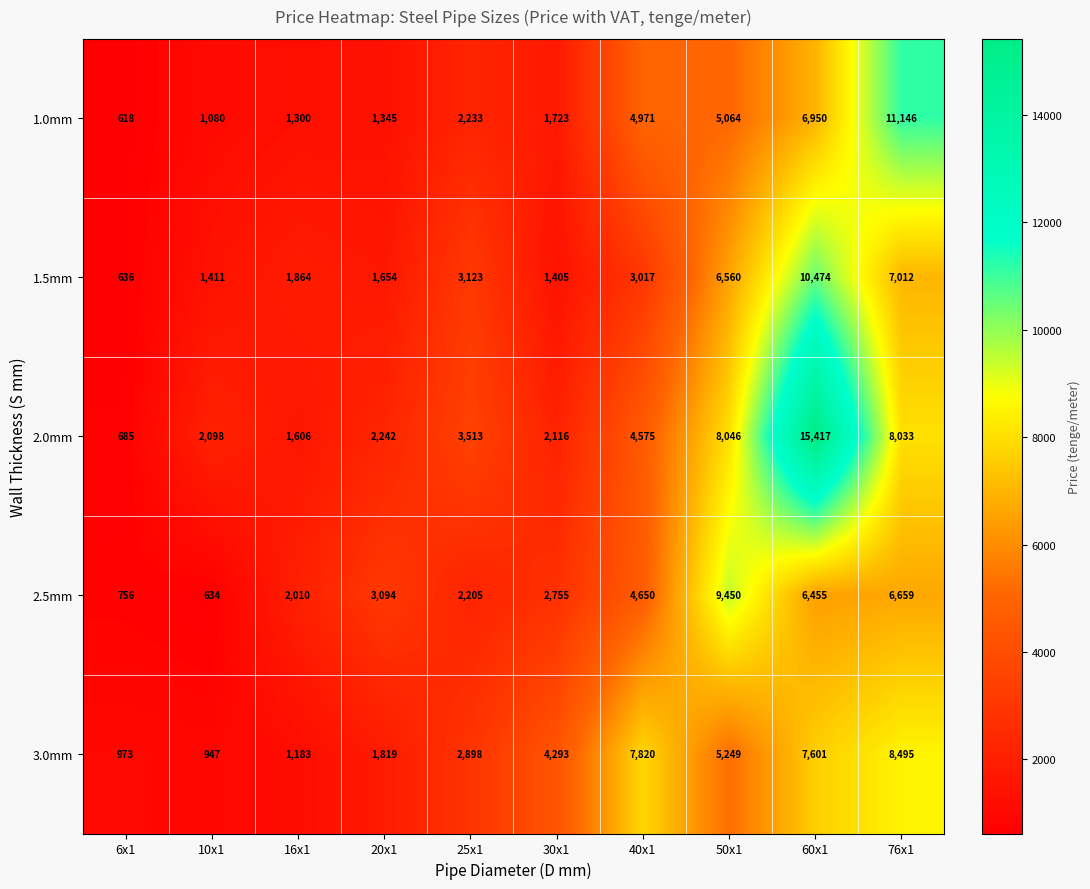

What is the difference between the maximum and minimum values in the 2.0mm series?

14732